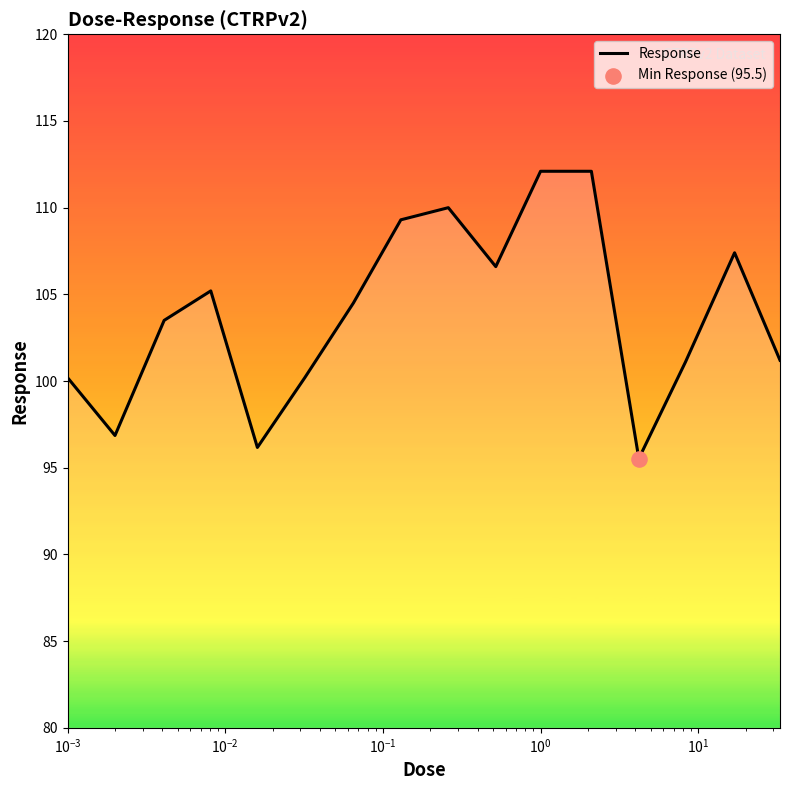

What is the minimum value shown in the chart?

95.5